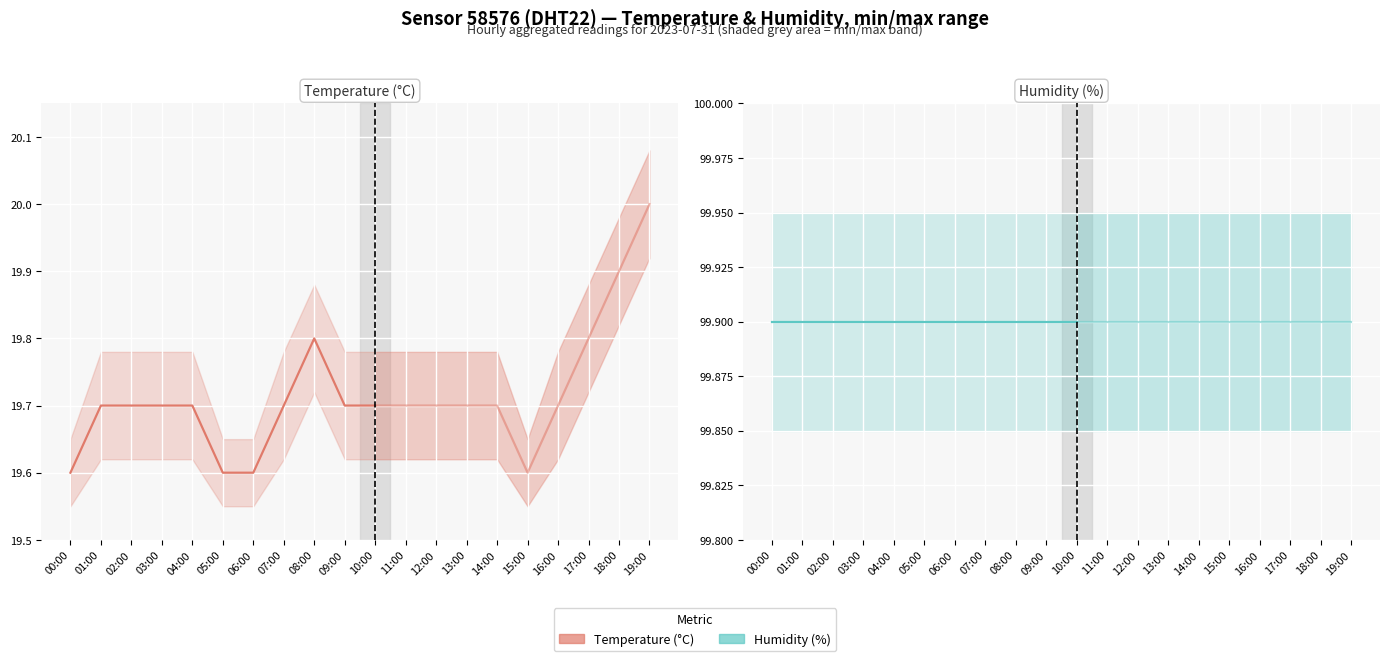

What is the maximum value shown in the chart?

99.9